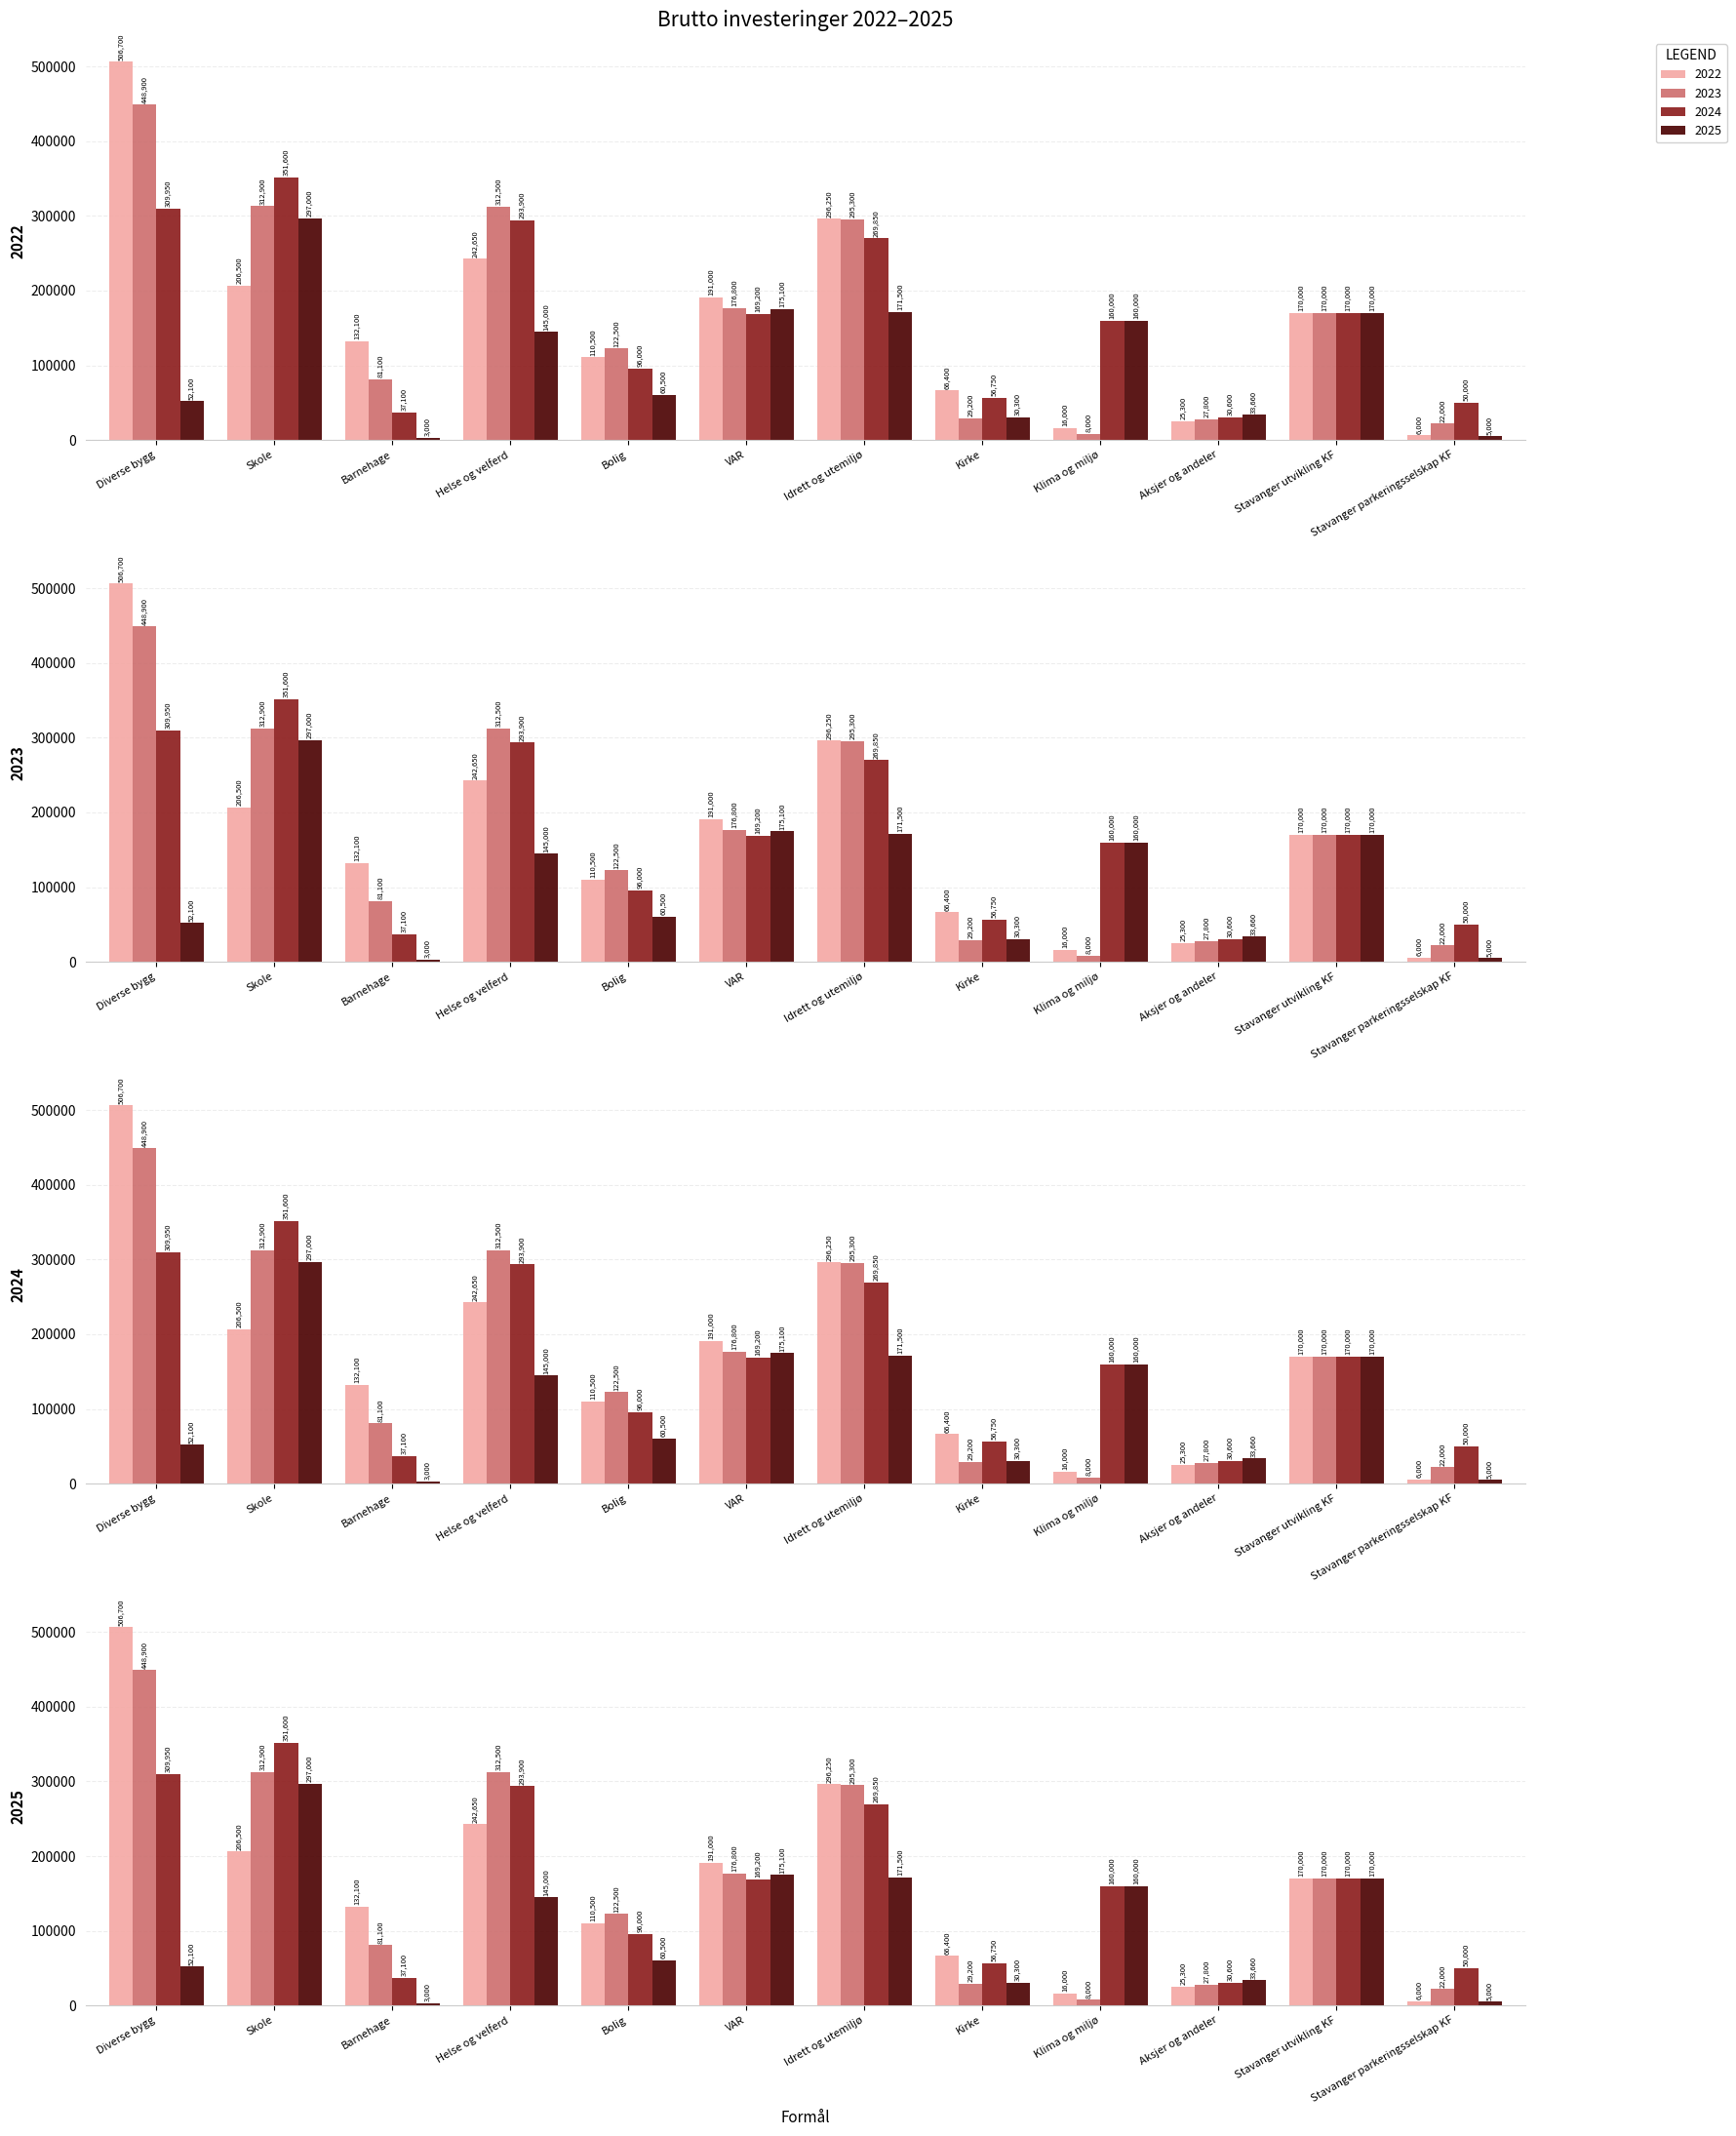

Reading left to right, extract all data points from this chart.

2022: 506700	206500	132100	242650	110500	191000	296250	66400	16000	25300	170000	6000
2023: 448900	312900	81100	312500	122500	176800	295300	29200	8000	27800	170000	22000
2024: 309950	351600	37100	293900	96000	169200	269850	56750	160000	30600	170000	50000
2025: 52100	297000	3000	145000	60500	175100	171500	30300	160000	33660	170000	5000